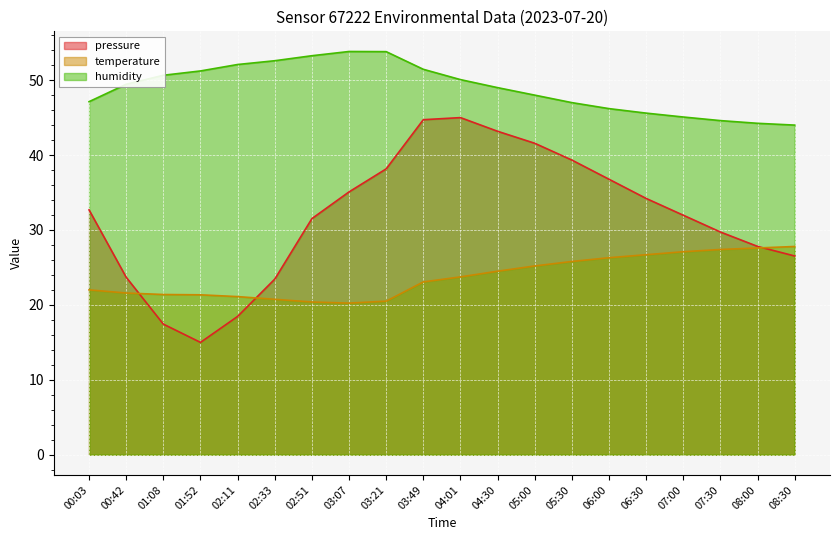

How many lines are shown in the chart?

3